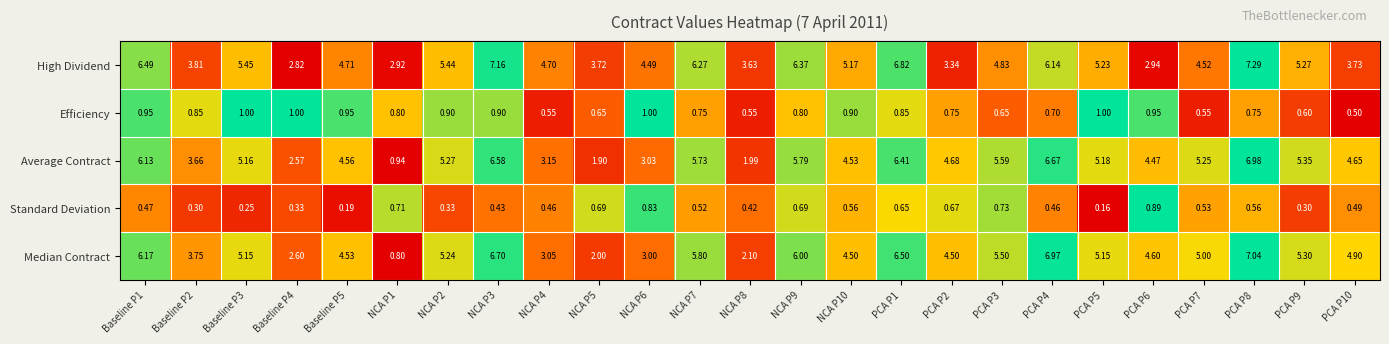

List the series in order of their peak value, lowest first.

Standard Deviation, Efficiency, Average Contract, Median Contract, High Dividend